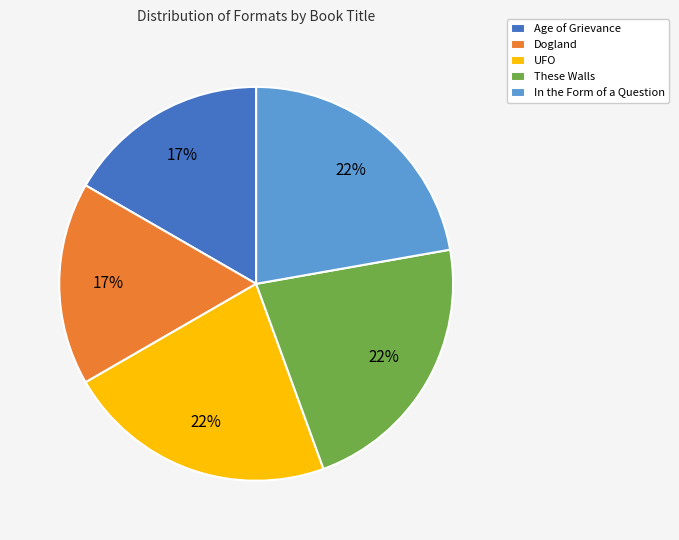

What percentage is the UFO slice, to the nearest percent?

22%